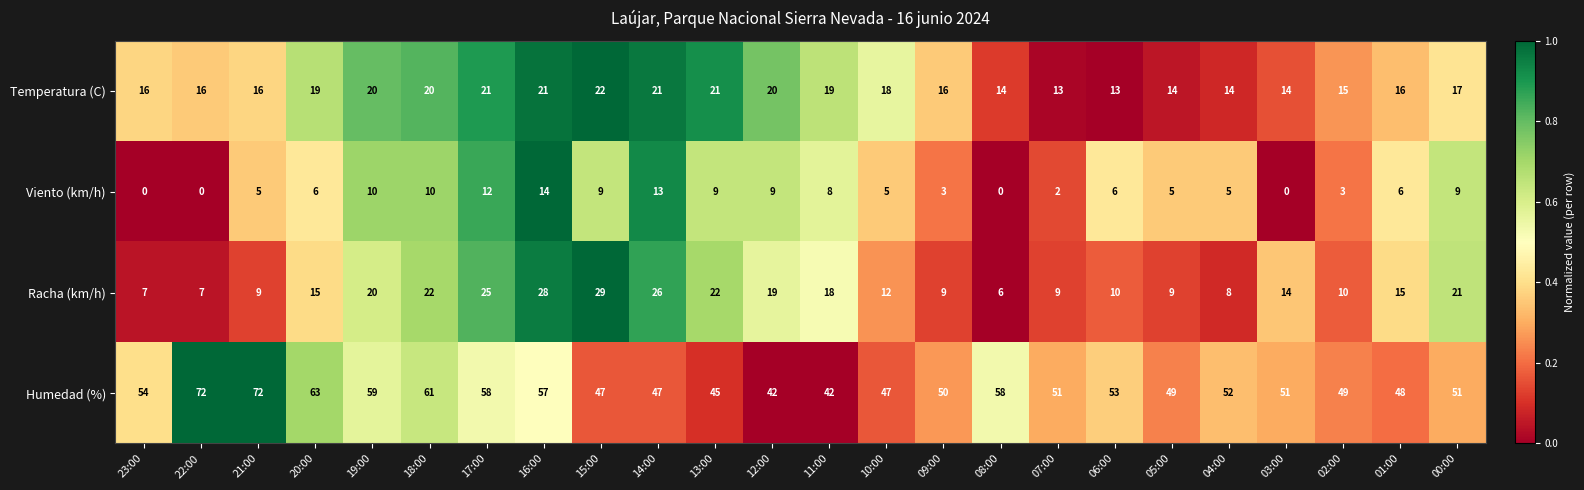

What is the difference between the Racha (km/h) values at 14:00 and 05:00?

17